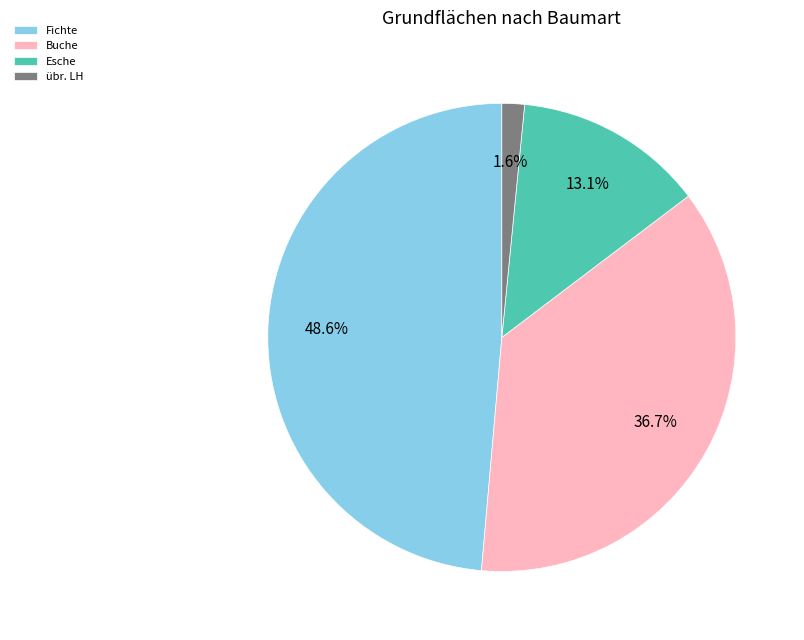

Does Esche account for over 50% of the chart?

No